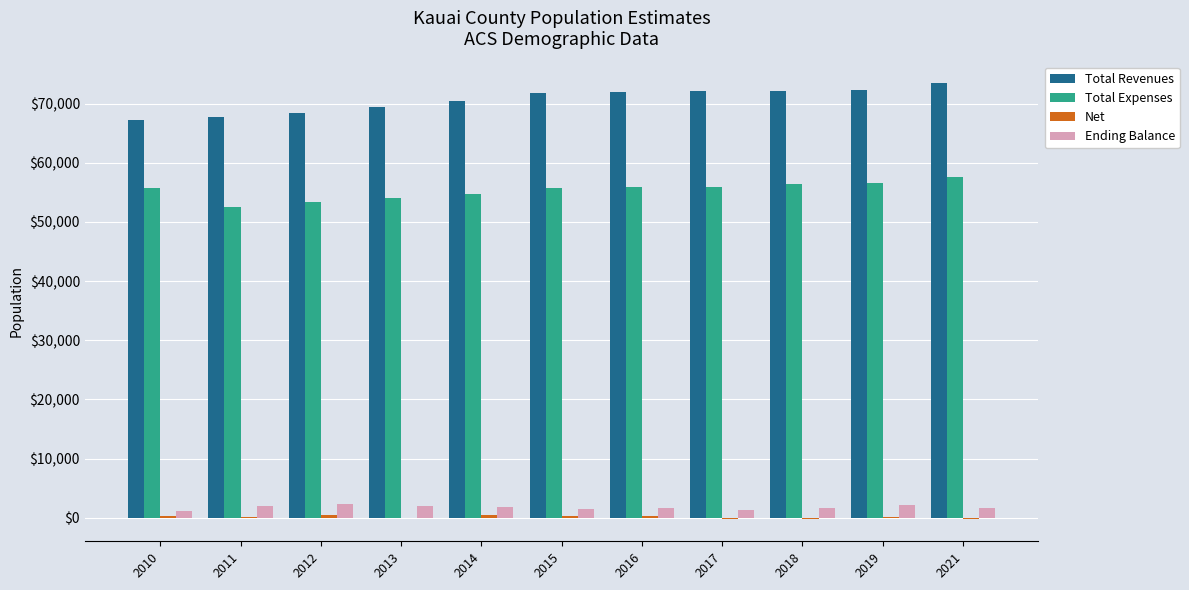

What is the sum of all Total Revenues values?

777151